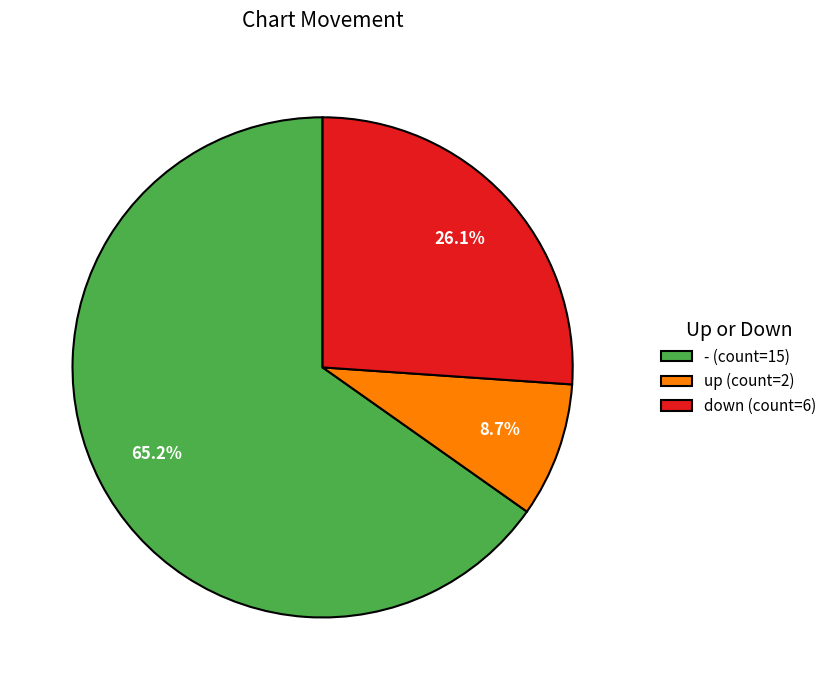

Combined, what portion of the pie is - and down?

91.3%